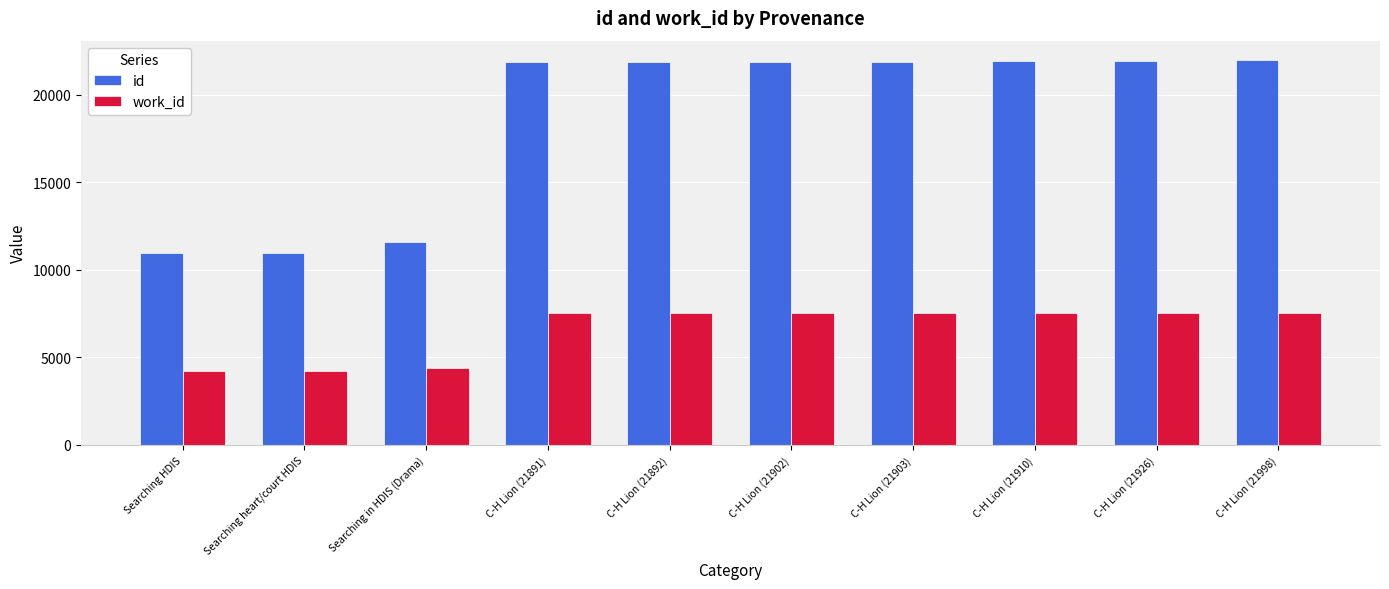

What is the greatest value displayed?

21998